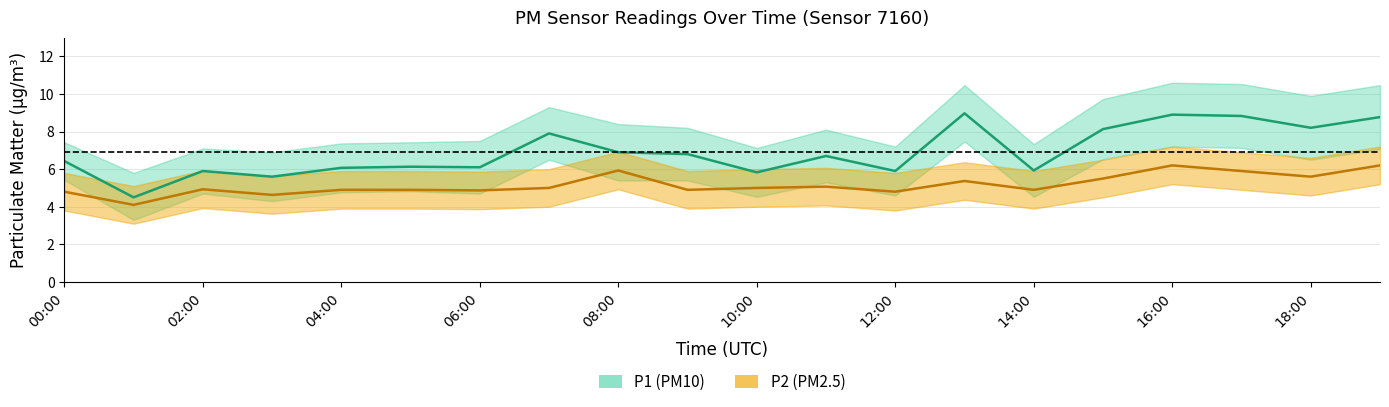

Which series has the largest total across all categories?

P1